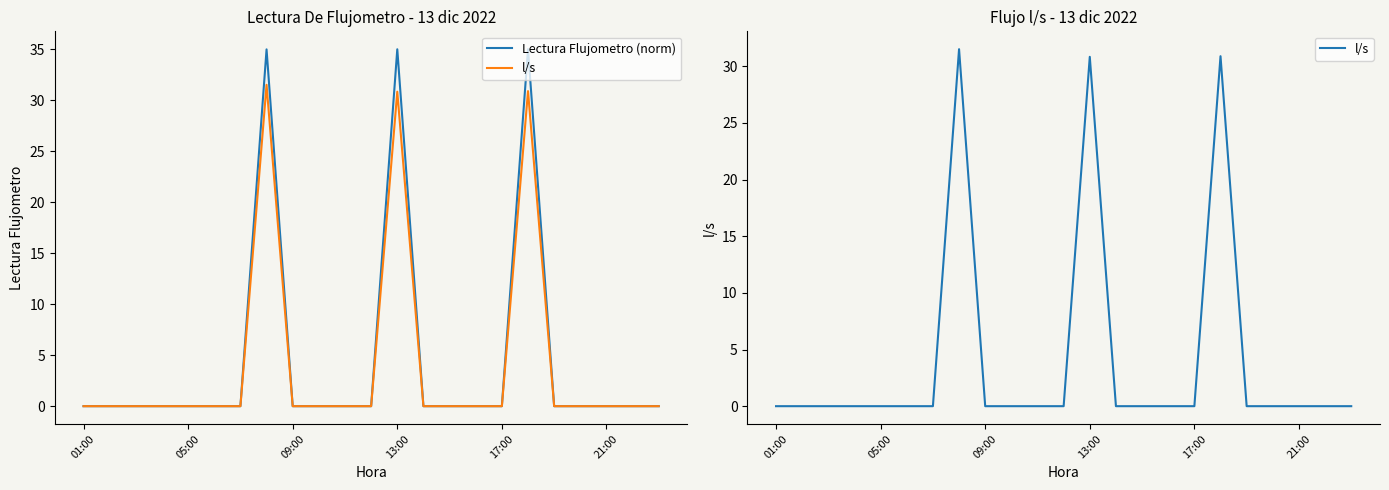

The l/s series shows 18.1 at 7. True or false?

False